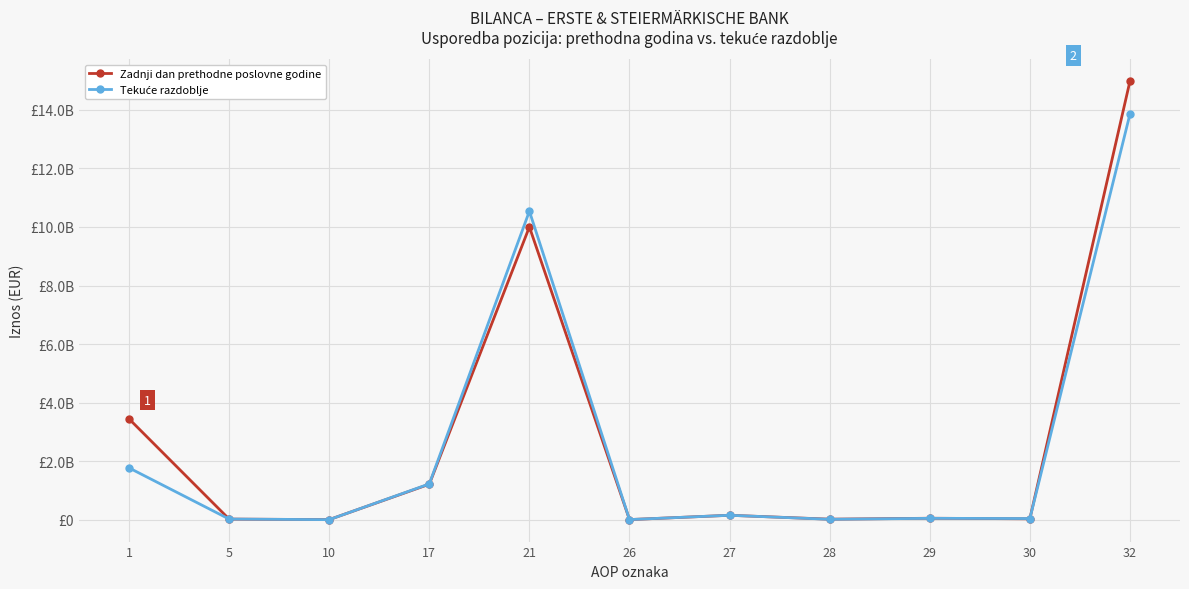

Is this an area chart (filled region under the line)?

No